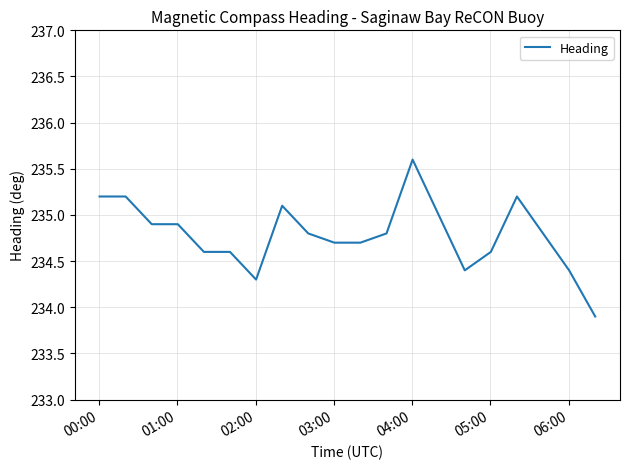

What is the maximum value shown in the chart?

235.6